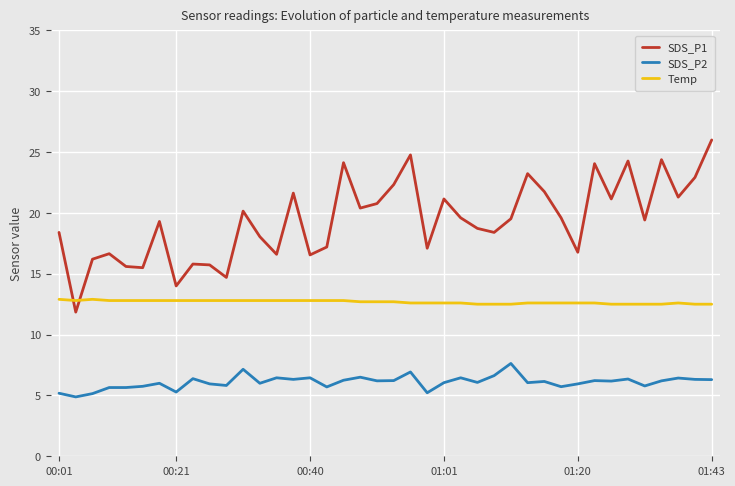

What is the maximum value shown in the chart?

26.0